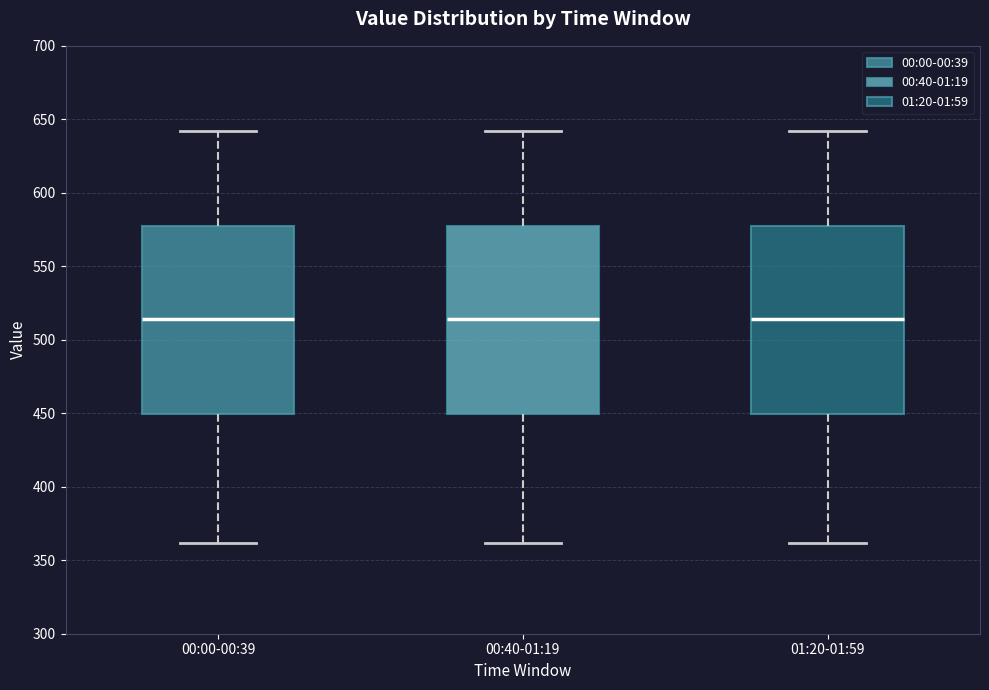

Reading left to right, read every box against the y-axis: the position of its median line, the range the box covers, and the ends of its whiskers. The values are not printed on the chart, so give them approximately, as read against the axis.

00:00-00:39: median 515, box 450 to 580, whiskers 360 to 640
00:40-01:19: median 515, box 450 to 580, whiskers 360 to 640
01:20-01:59: median 515, box 450 to 580, whiskers 360 to 640